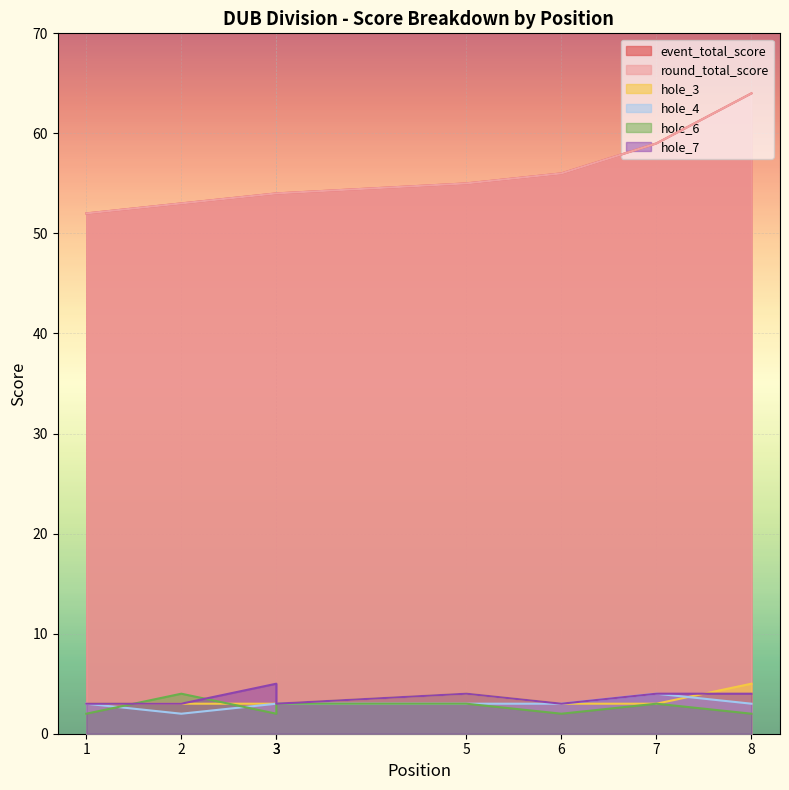

Where is the first local maximum for hole_6?

2